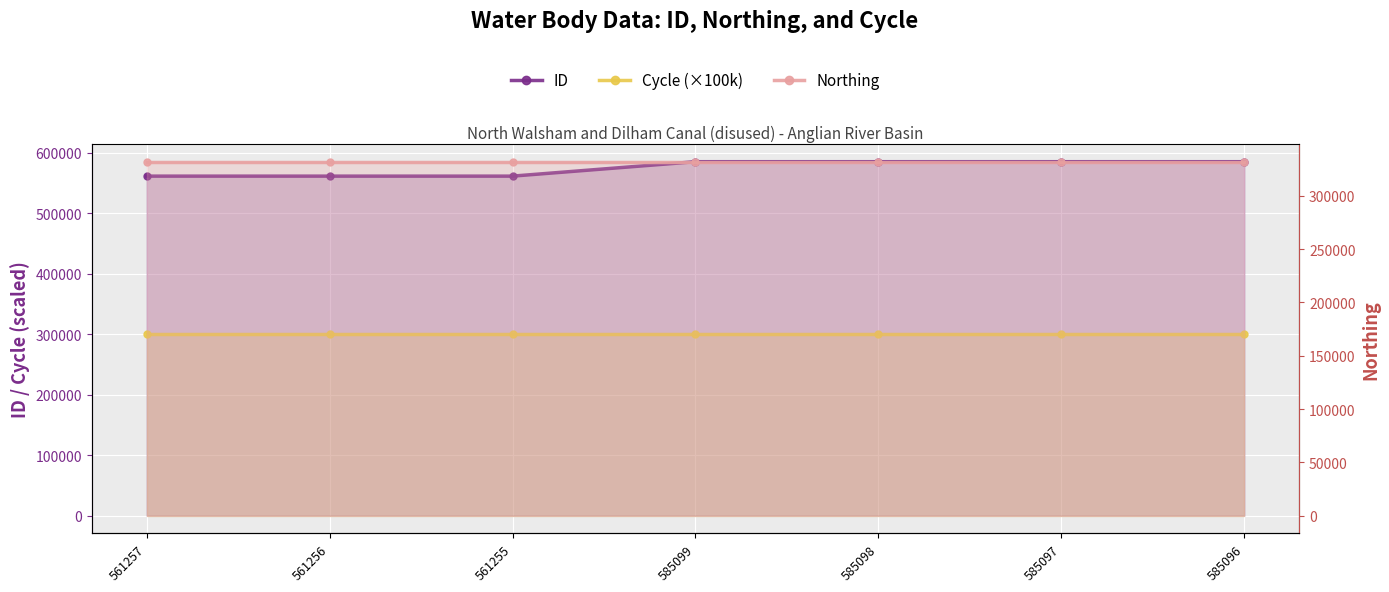

At how many categories does at least one series exceed 442508?

7